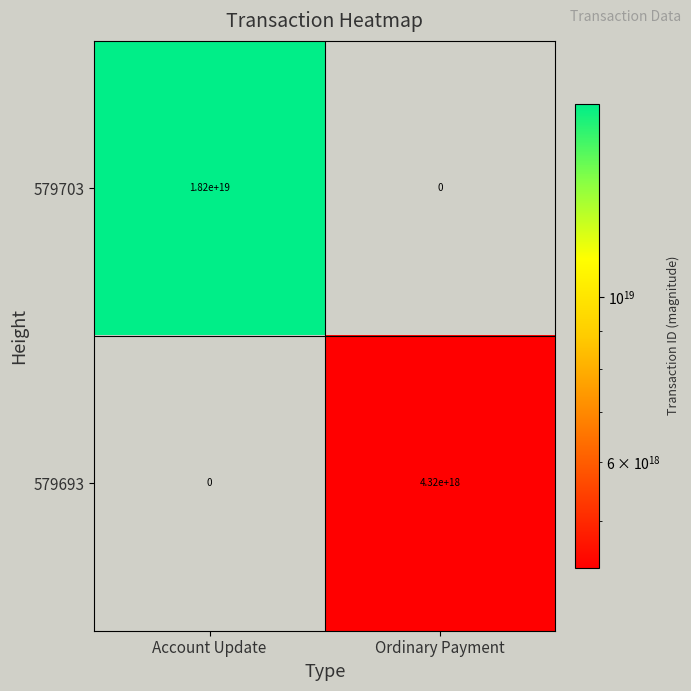

Which series has the largest total across all categories?

579703